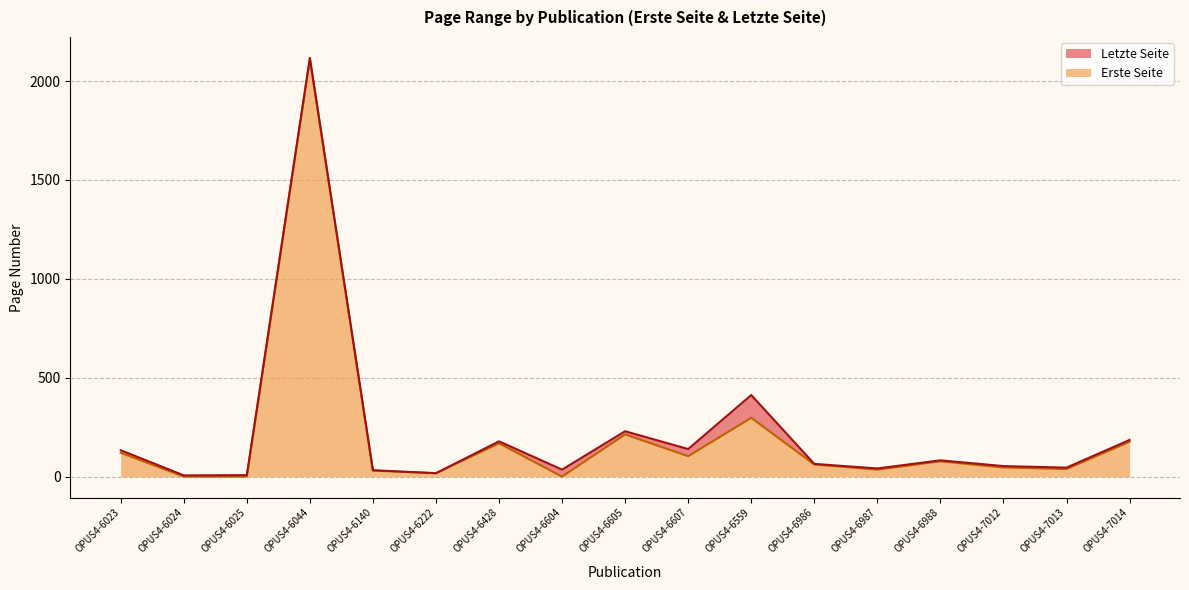

Rank the series by their average value, from lowest to highest.

Erste Seite, Letzte Seite